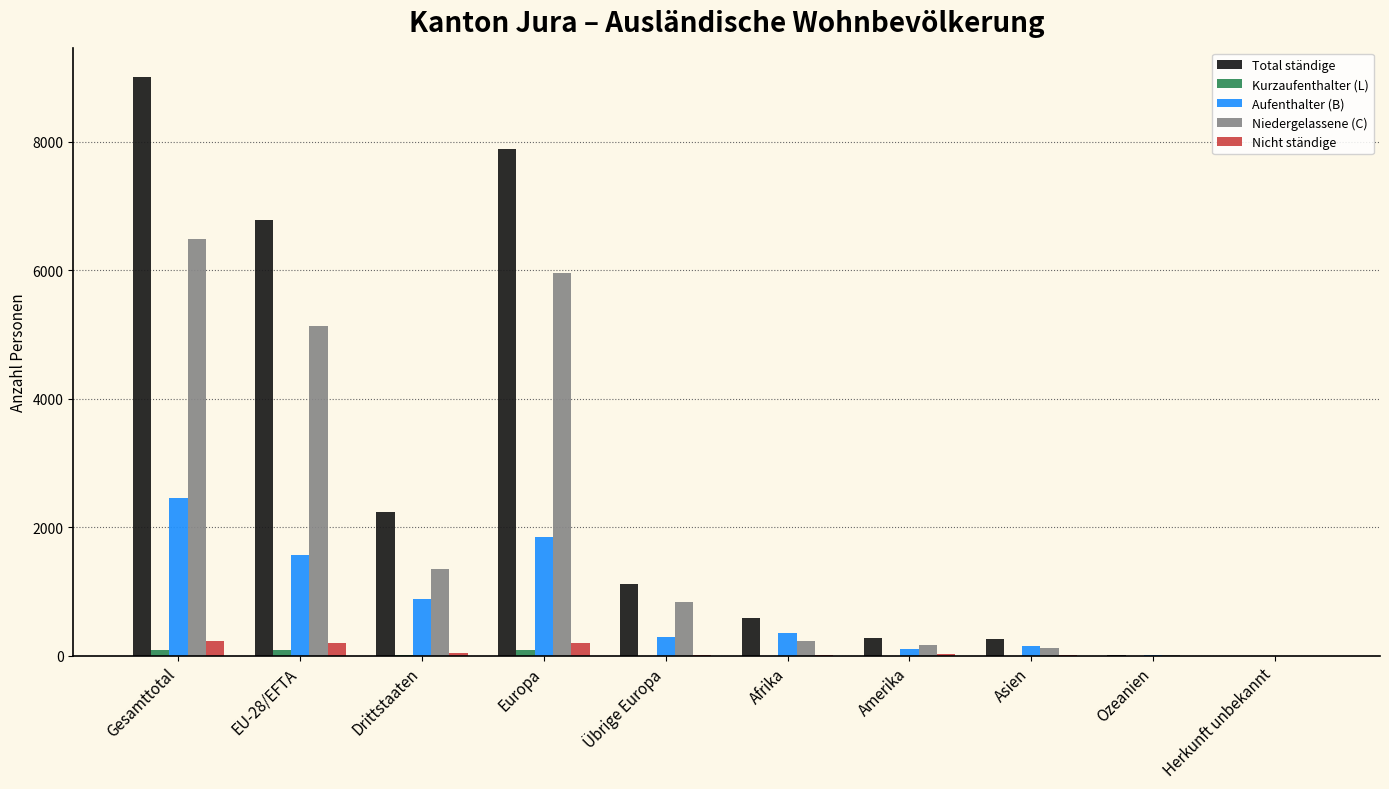

At which label does Aufenthalter (B) first exceed 347?

Gesamttotal